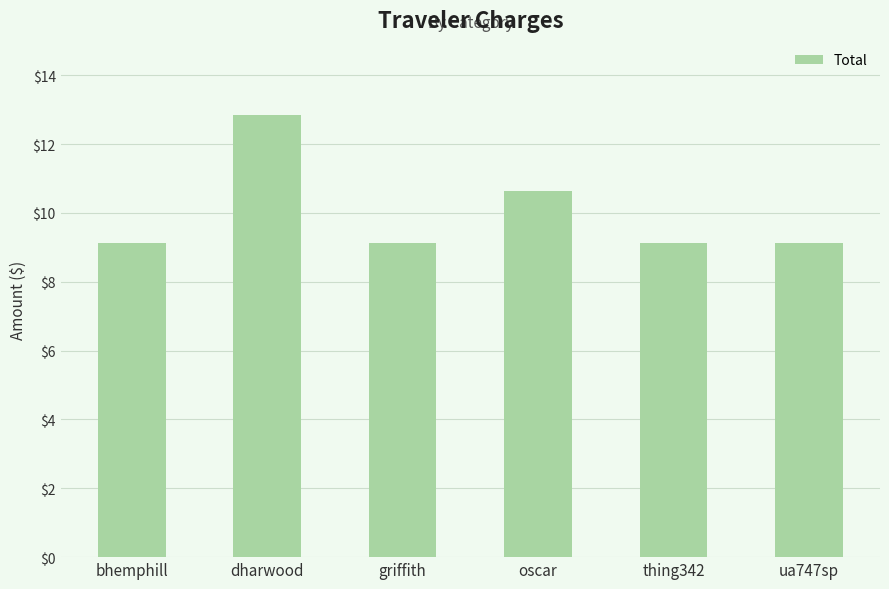

The chart shows a value of 1.9 at griffith. True or false?

False